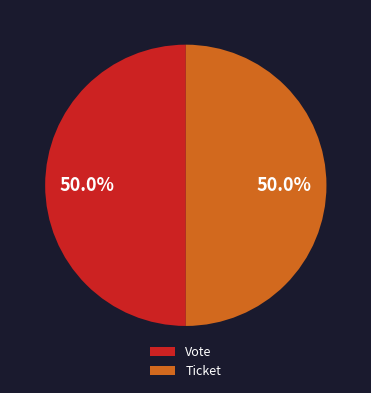

Do Vote and Ticket together represent more than half of the pie?

Yes